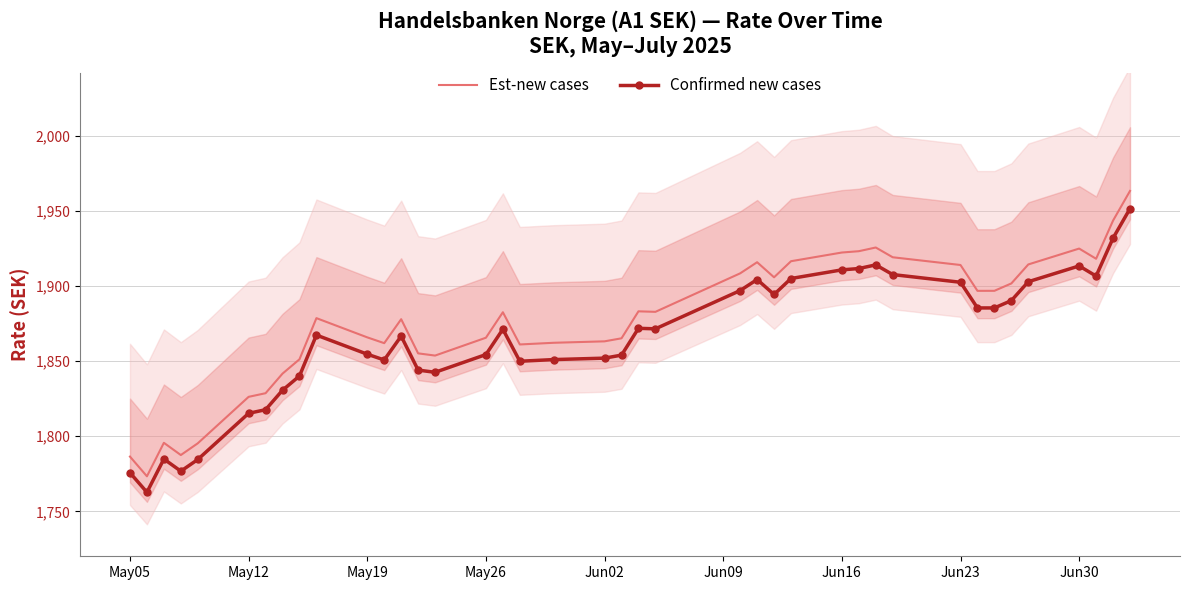

What is the value of the Confirmed new cases point at the 27th from the left?

1904.9